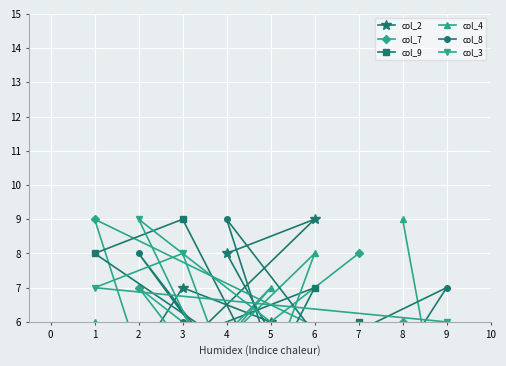

The col_7 series shows 7 at 2. True or false?

True